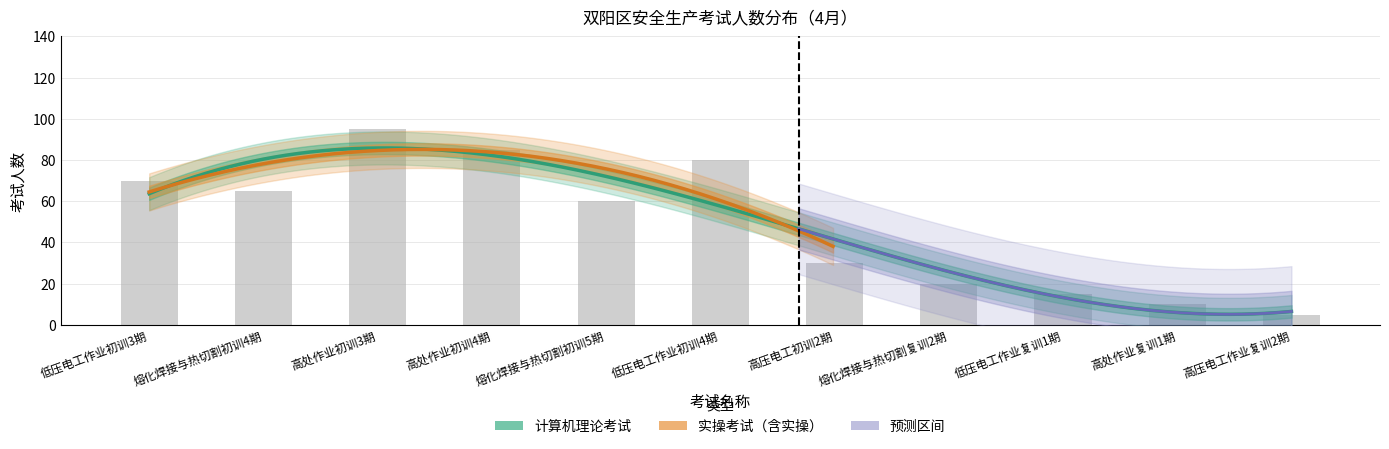

What is the label of the 1st bar from the right?

高压电工作业复训2期